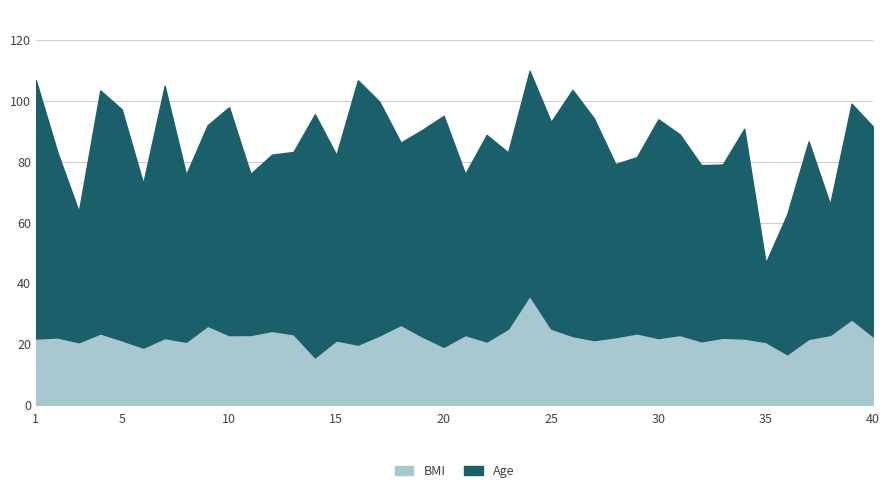

How many interior local peaks (higher than both neighbors) does the data have?

13